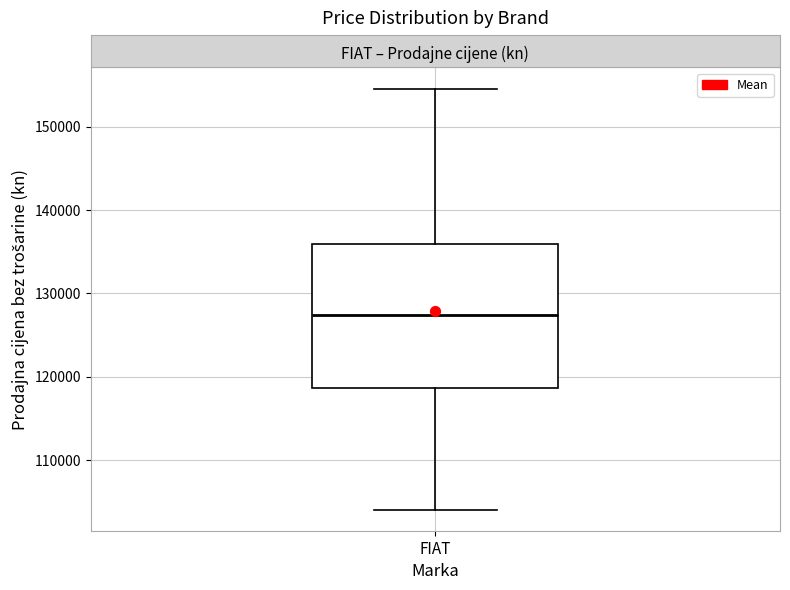

Where is the lower edge of the box for FIAT on the y-axis? The values are not printed on the chart, so give them approximately, as read against the axis.

119000